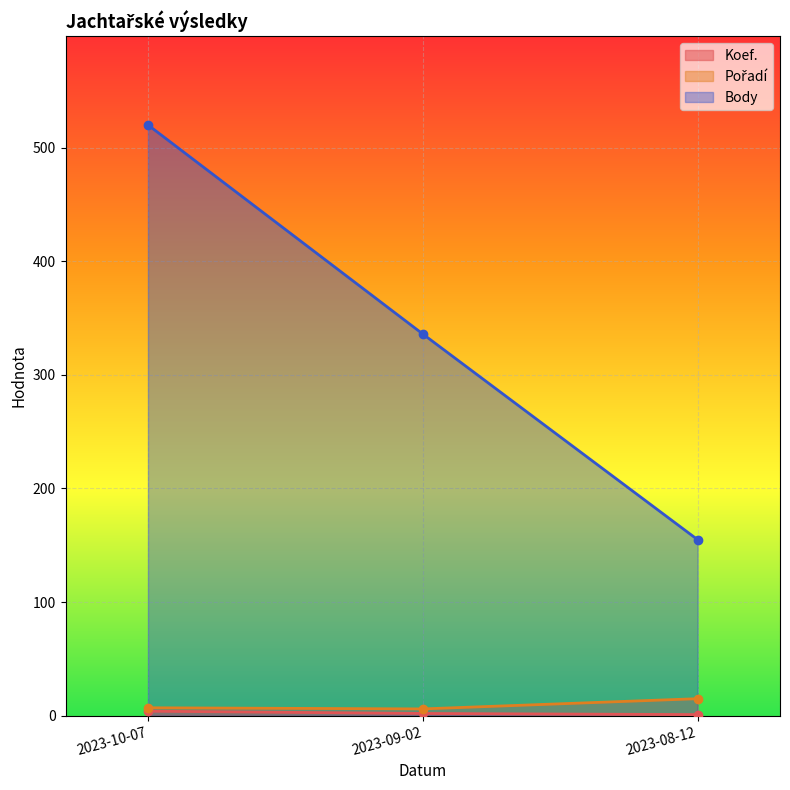

Is it true that Pořadí equals 6 at 2023-08-12?

False